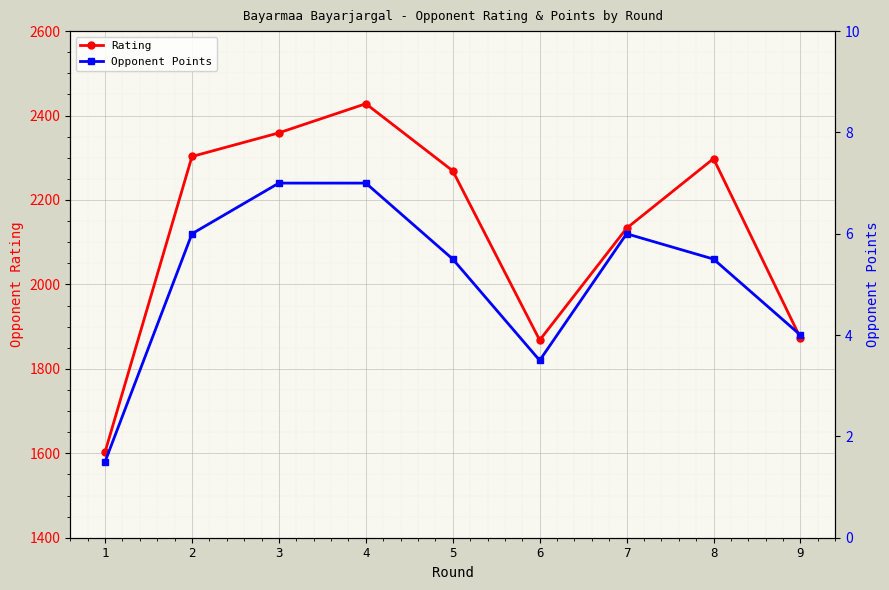

Which series has the largest range (max minus min)?

Rating